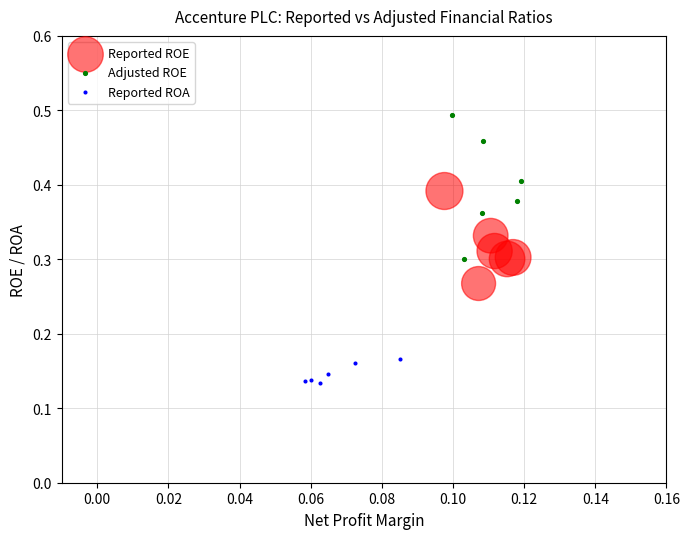

Which series contains the lowest Y value?

Reported ROA